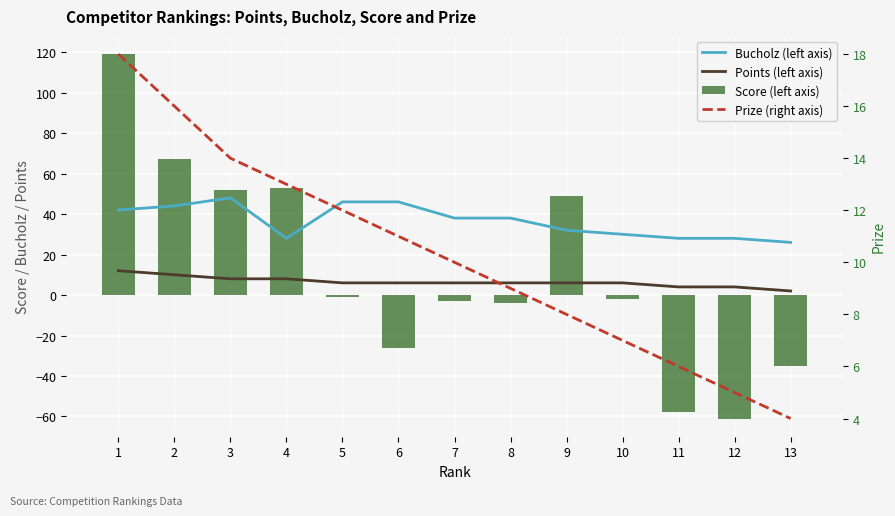

At how many categories does at least one series exceed 104?

1